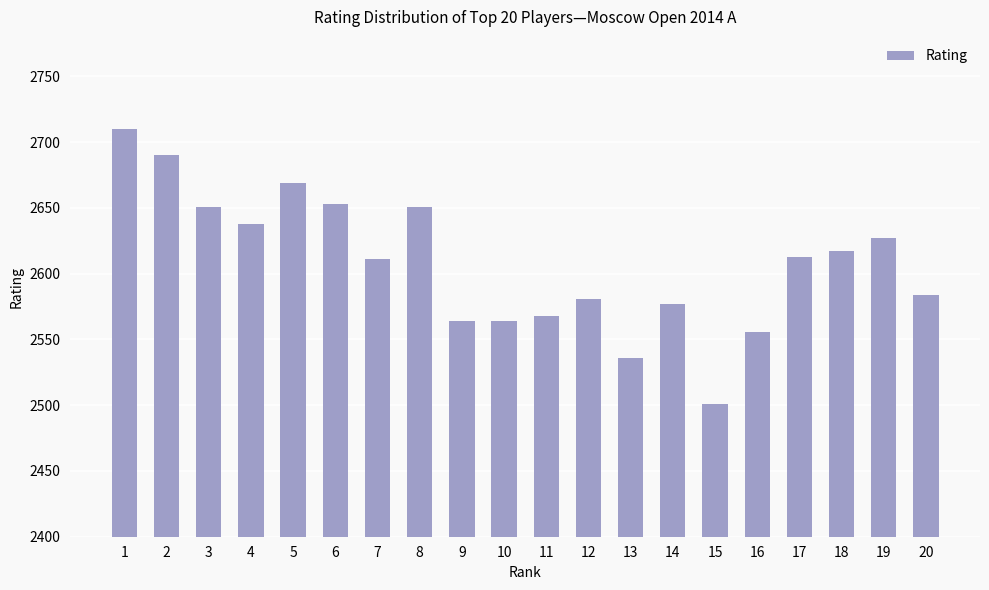

What is the maximum value shown in the chart?

2710